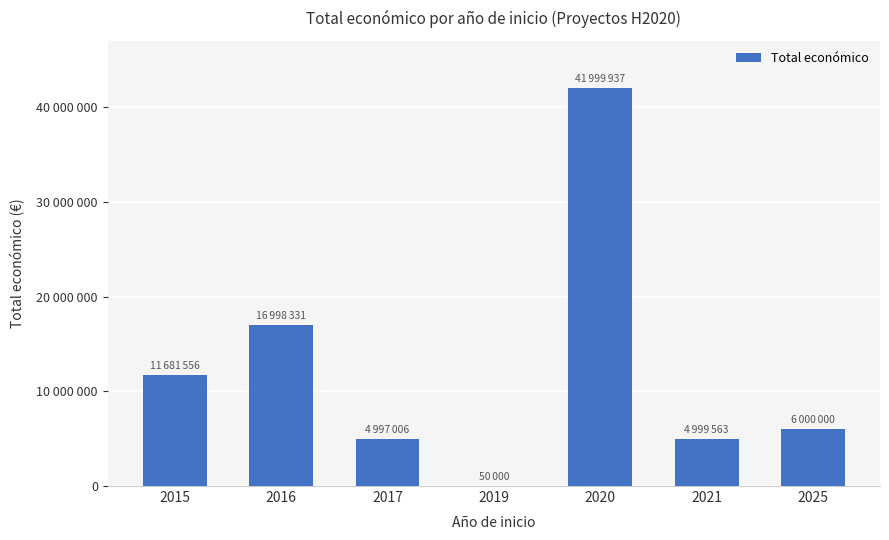

What is the average value?

12389485